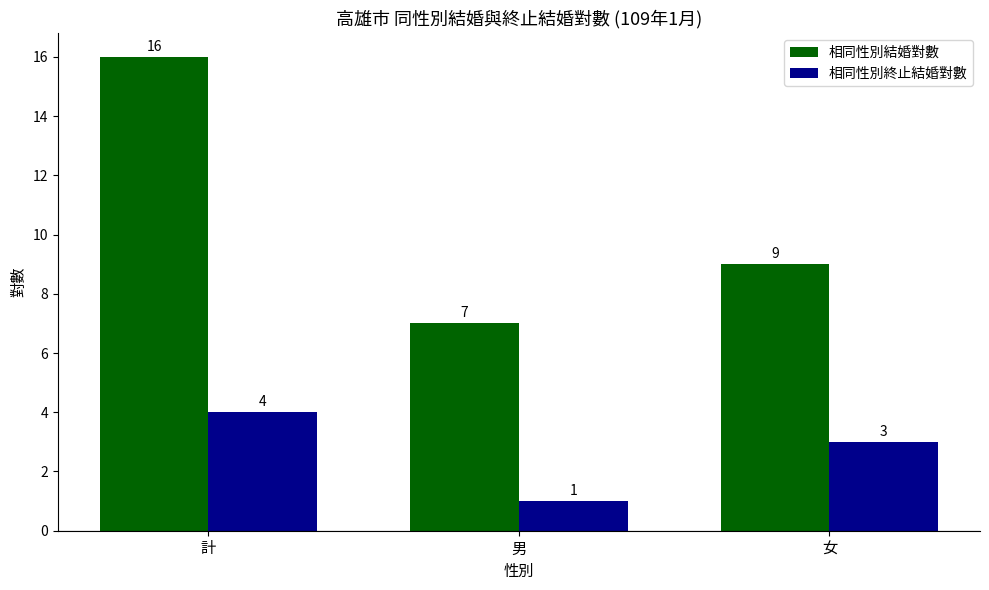

What is the value of the 相同性別終止結婚對數 bar at the 1st from the left?

4